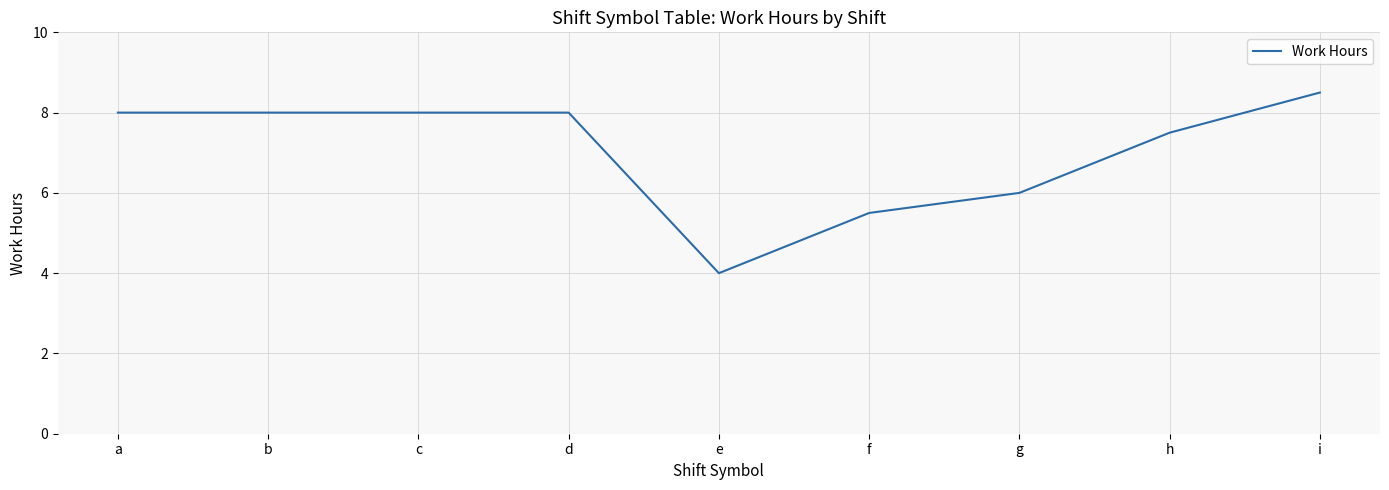

How many series are shown in this chart?

1